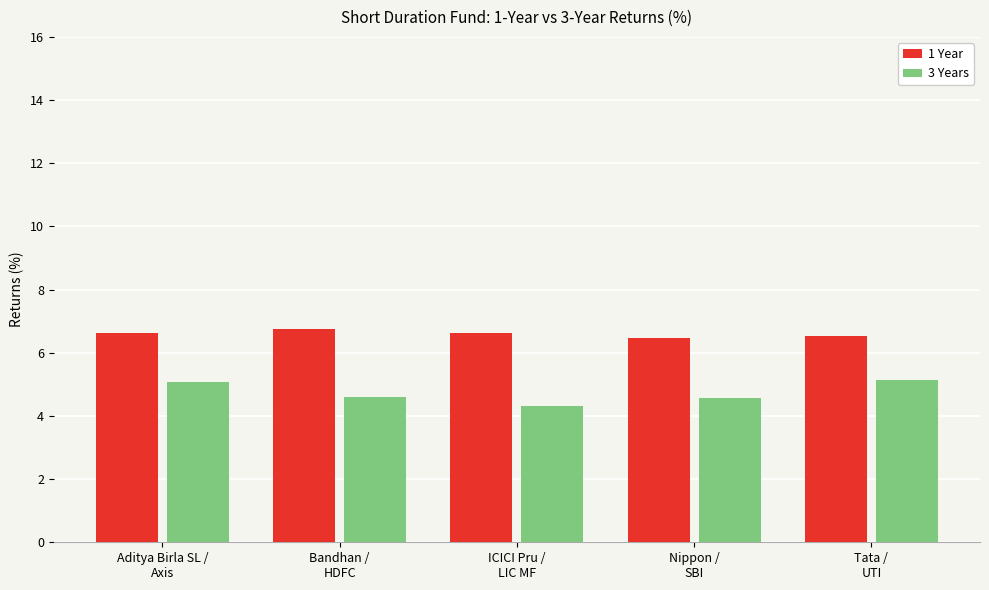

What is the sum of all 1 Year values?

33.0